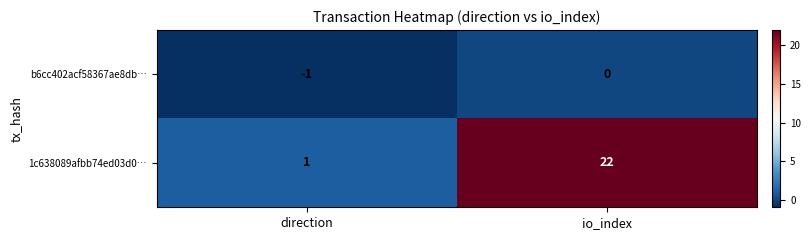

Rank the series by their maximum value, from lowest to highest.

b6cc402acf58367ae8db…, 1c638089afbb74ed03d0…